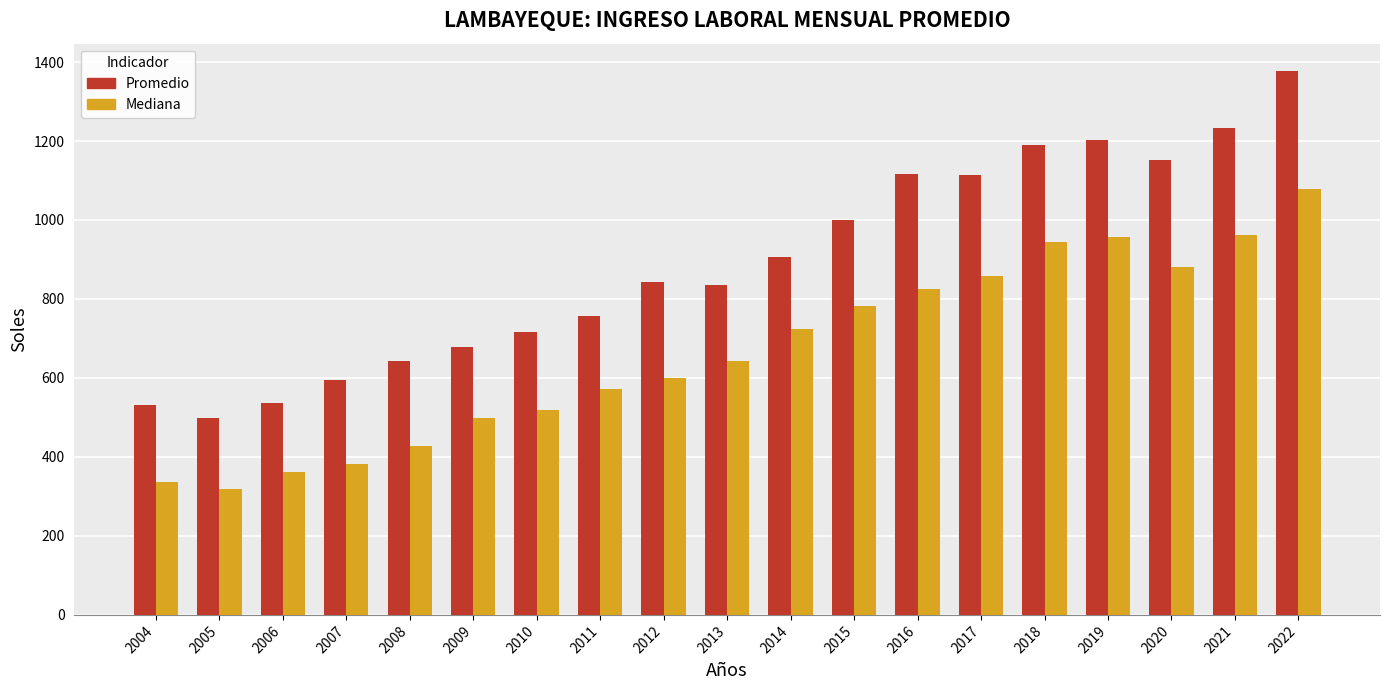

Which category has the highest value across all series?

2022